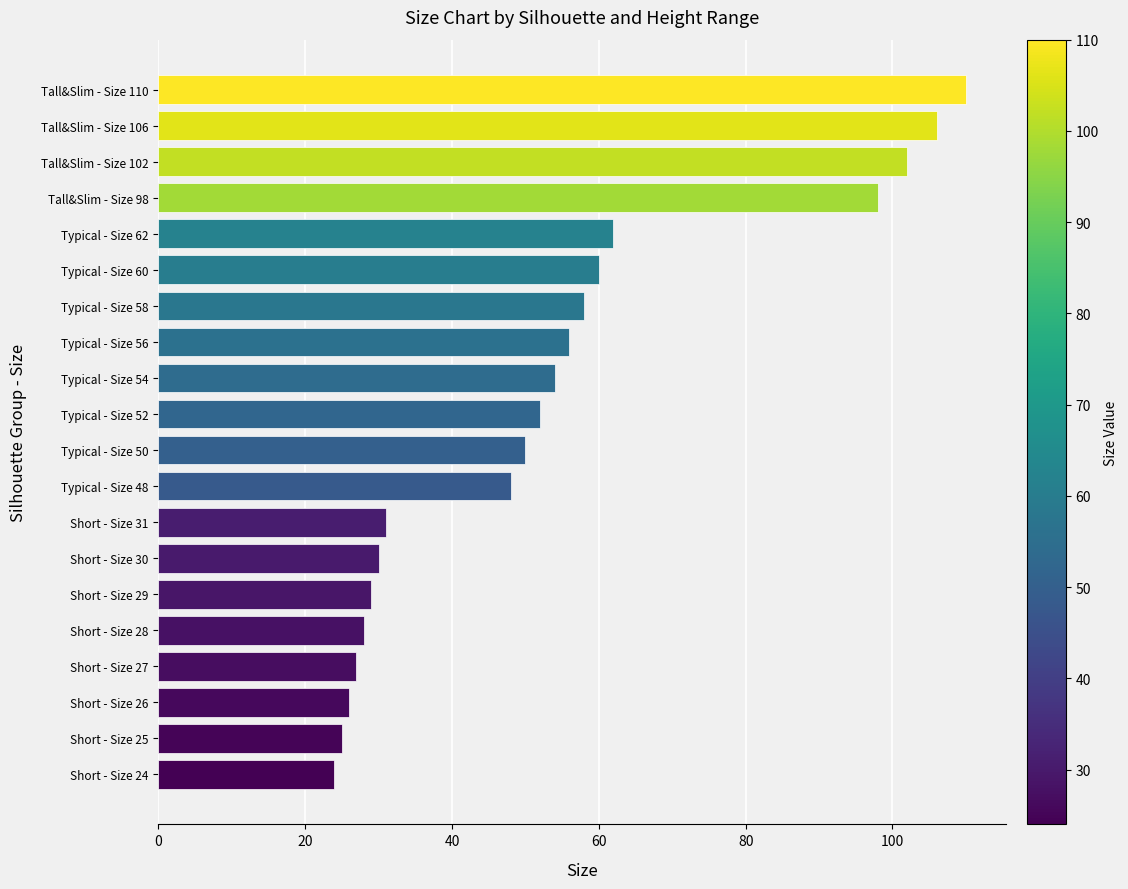

Reading top to bottom, transcribe all the data shown in this chart.

110	106	102	98	62	60	58	56	54	52	50	48	31	30	29	28	27	26	25	24